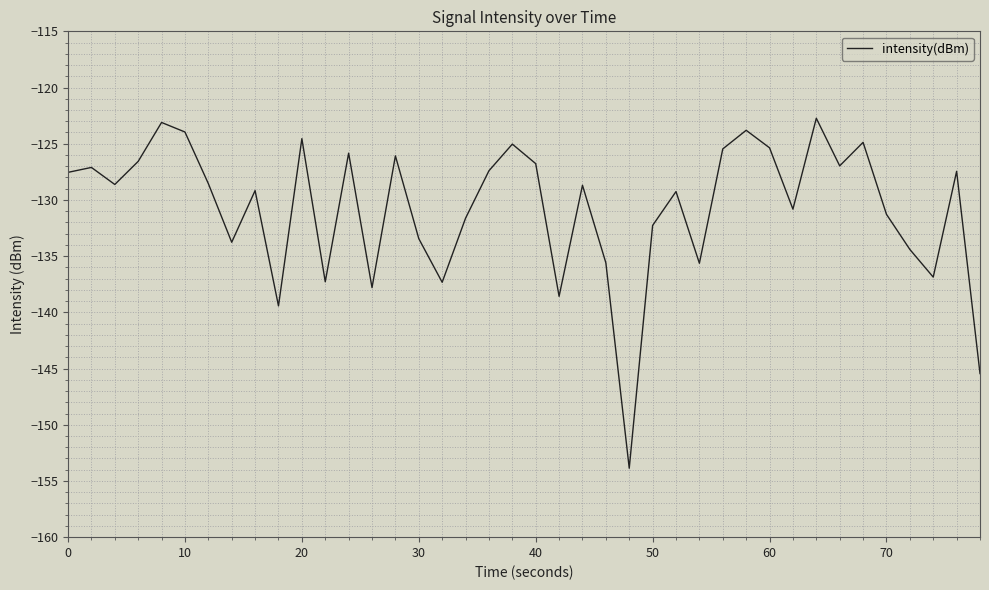

What is the smallest value displayed?

-153.9